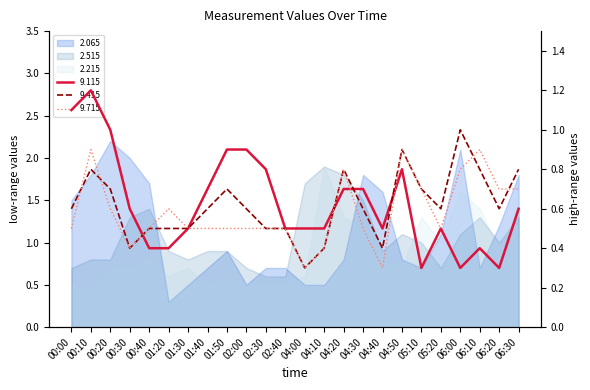

At which category is the sum across all series the highest?

00:10